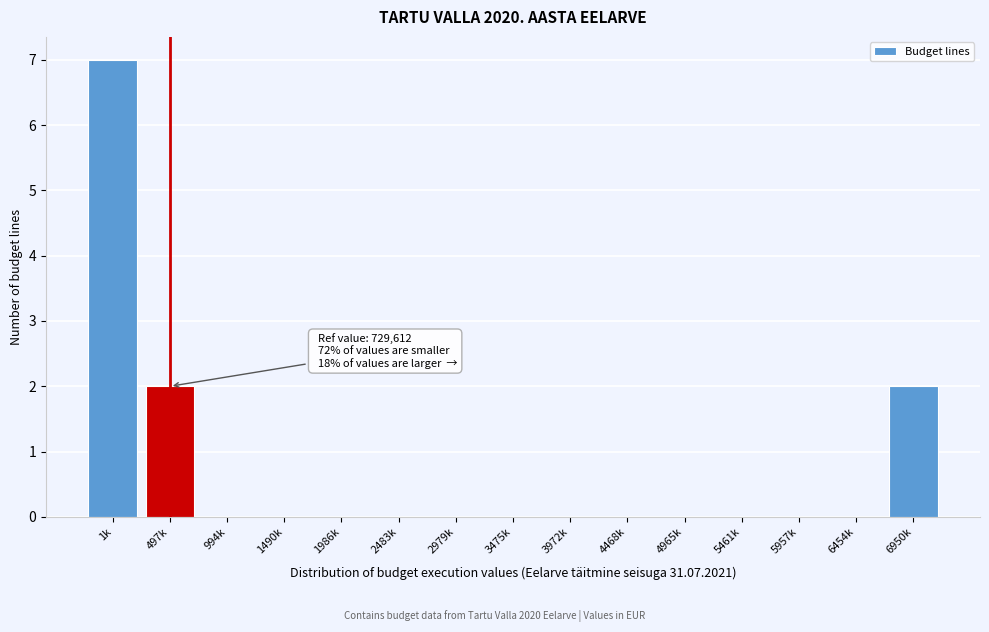

Reading left to right, what are all the values shown in this chart?

1k=7	497k=2	994k=0	1490k=0	1986k=0	2483k=0	2979k=0	3475k=0	3972k=0	4468k=0	4965k=0	5461k=0	5957k=0	6454k=0	6950k=2